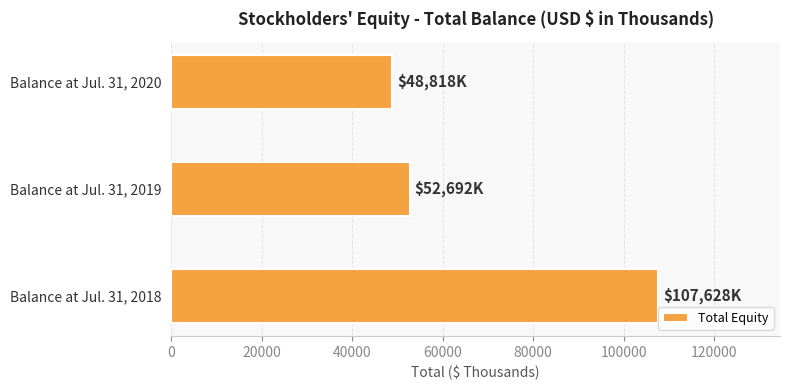

What is the change in value from Balance at Jul. 31, 2018 to Balance at Jul. 31, 2019?

-54936